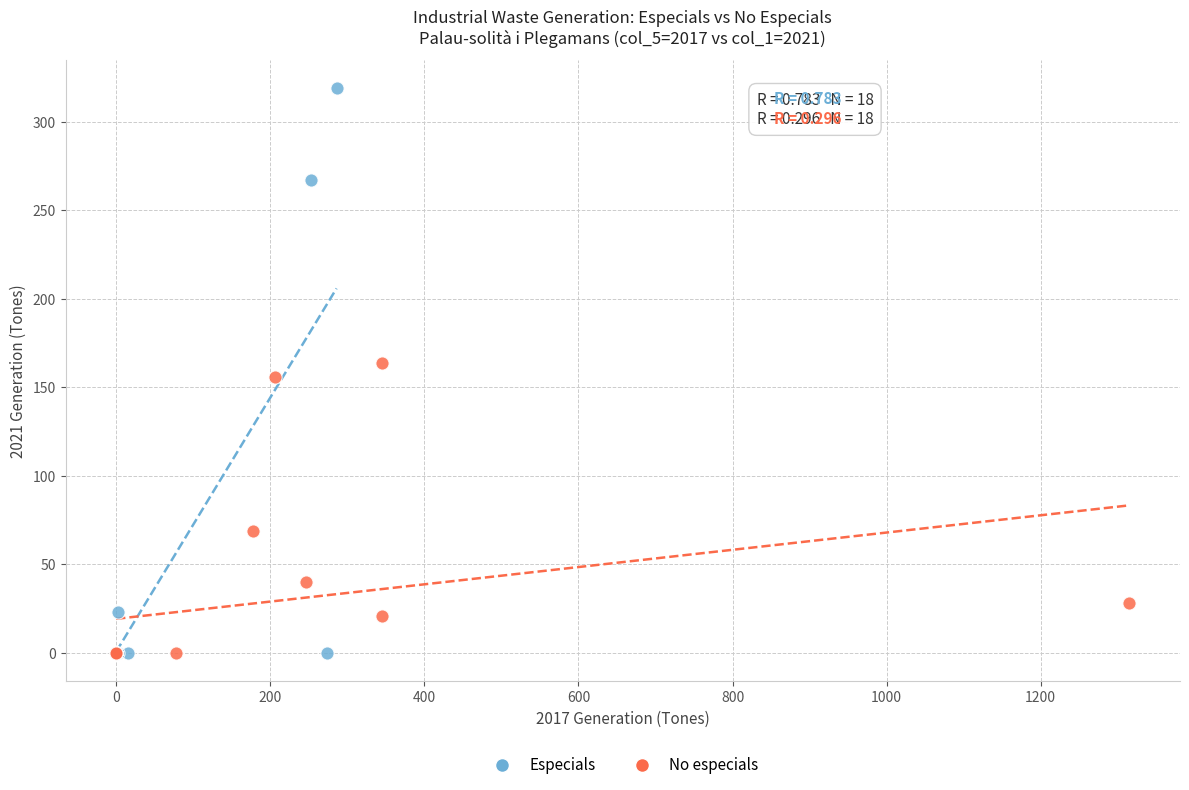

Which series reaches the maximum Y coordinate?

Especials